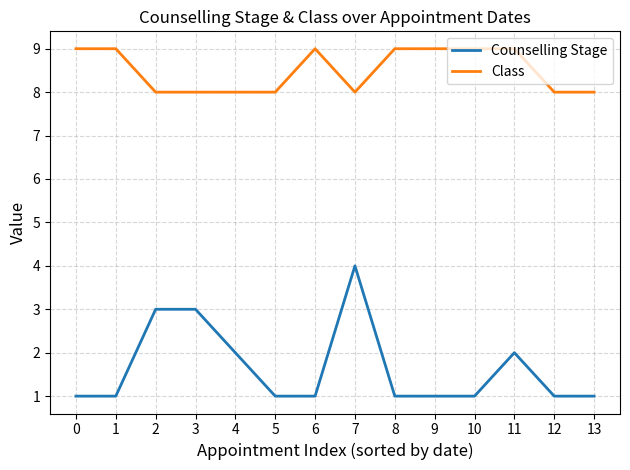

The value of Class at 11 is 9. True or false?

True